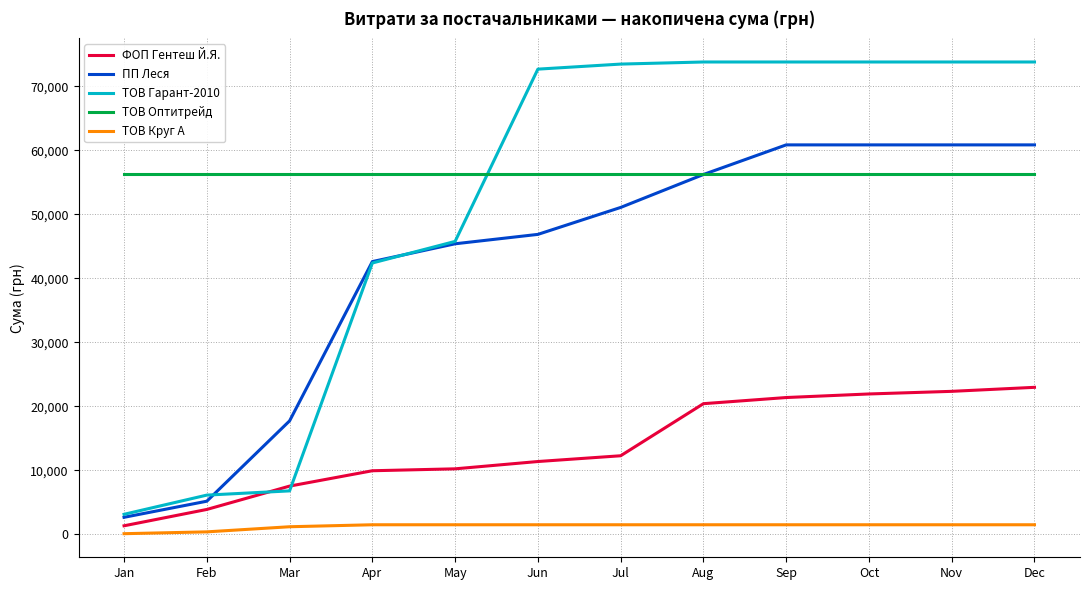

What is the total value across all series at Jul?

194581.9